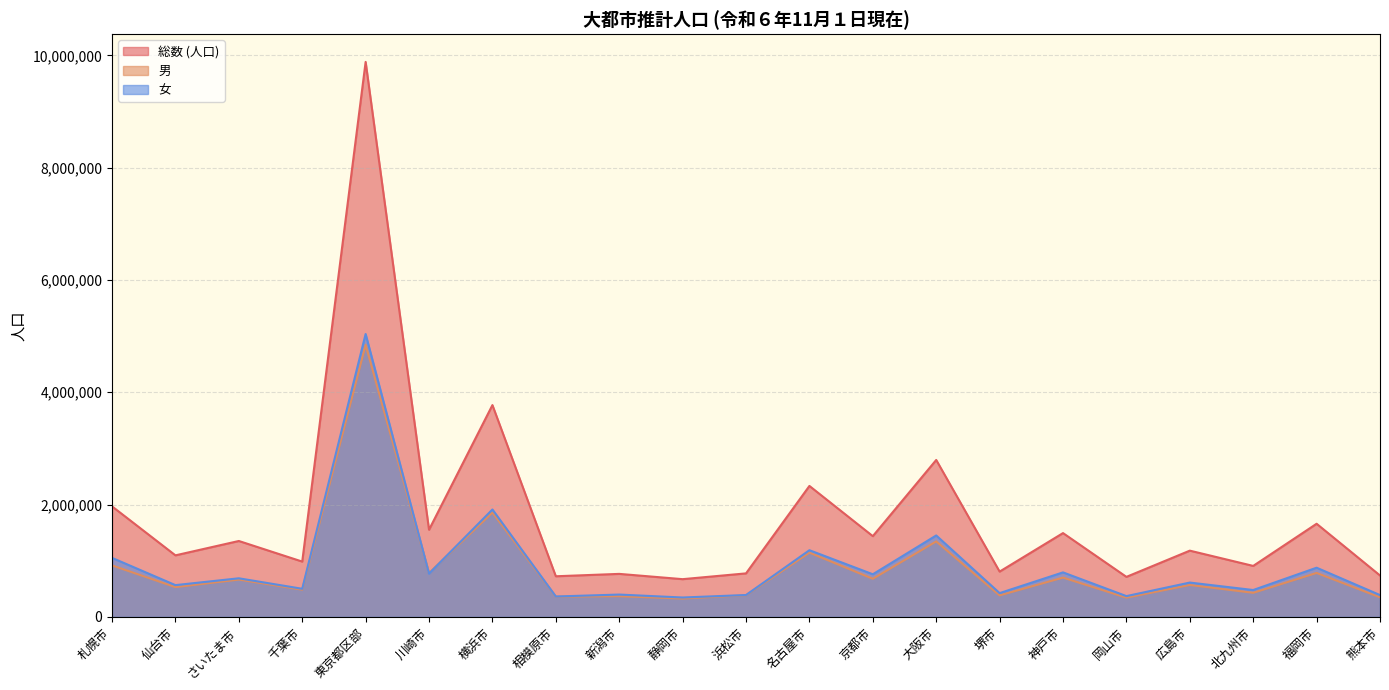

How many lines are shown in the chart?

3